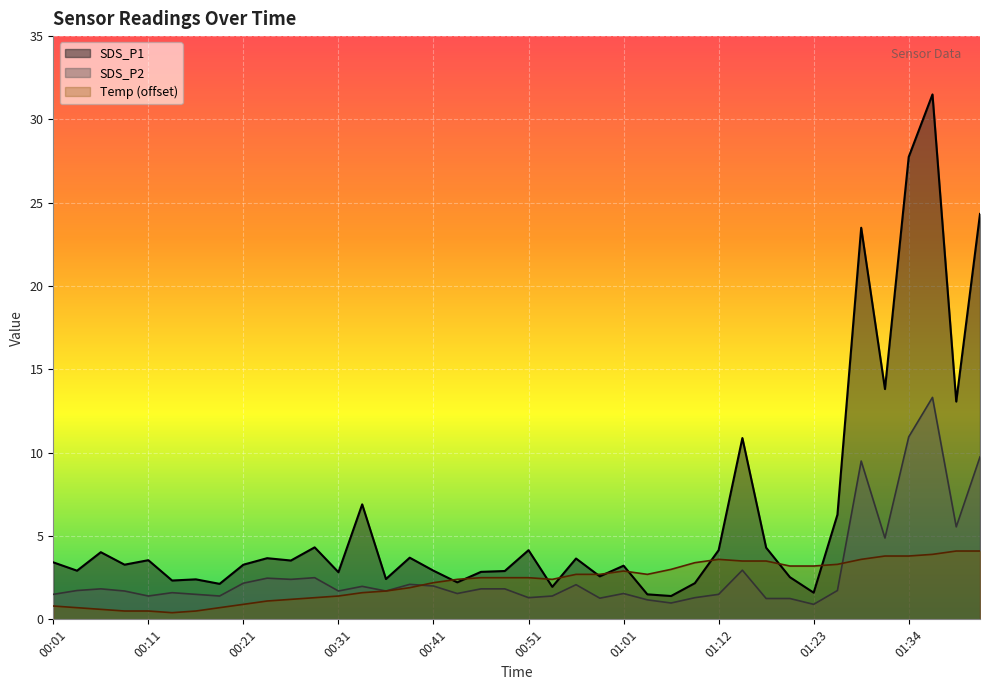

Is it true that SDS_P2 equals 1.5 at 00:16?

True